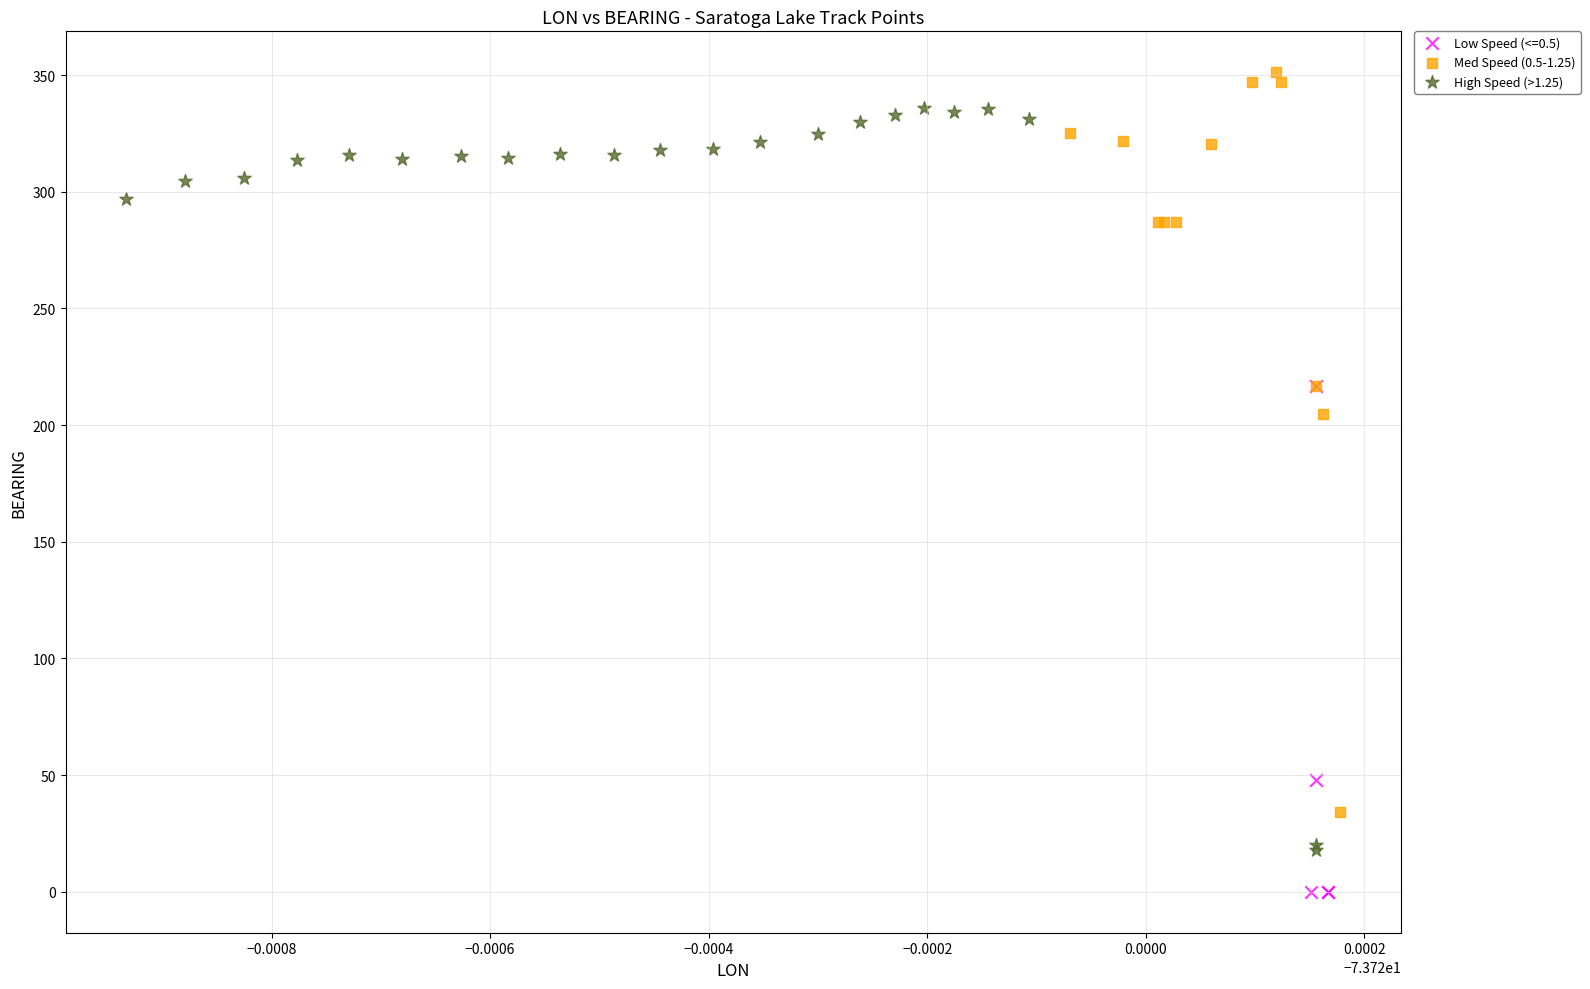

Which series reaches the minimum Y coordinate?

Low Speed (<=0.5)